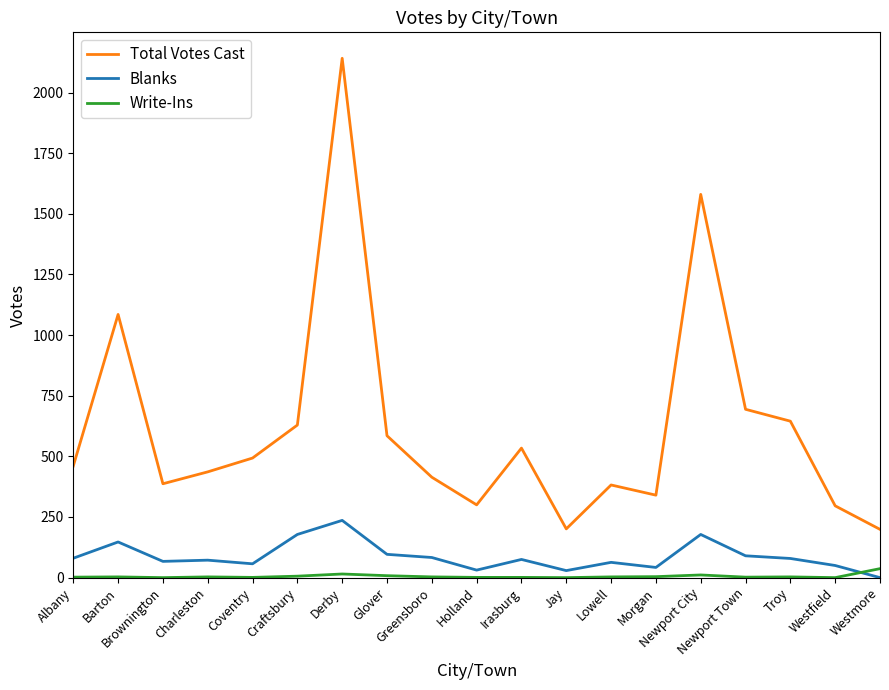

True or false: Blanks has more than 2 interior local peaks.

True